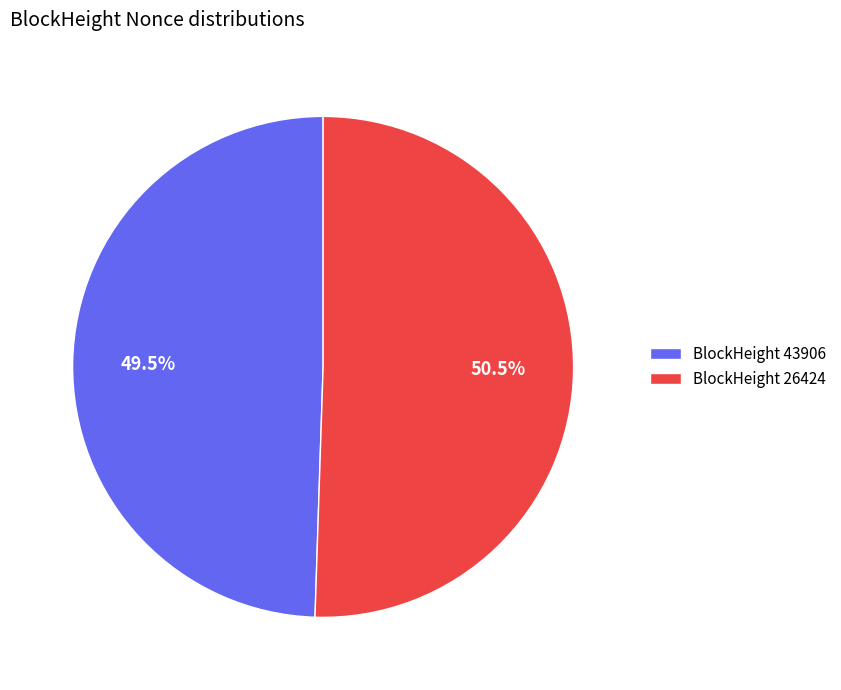

What is the majority slice?

BlockHeight 26424